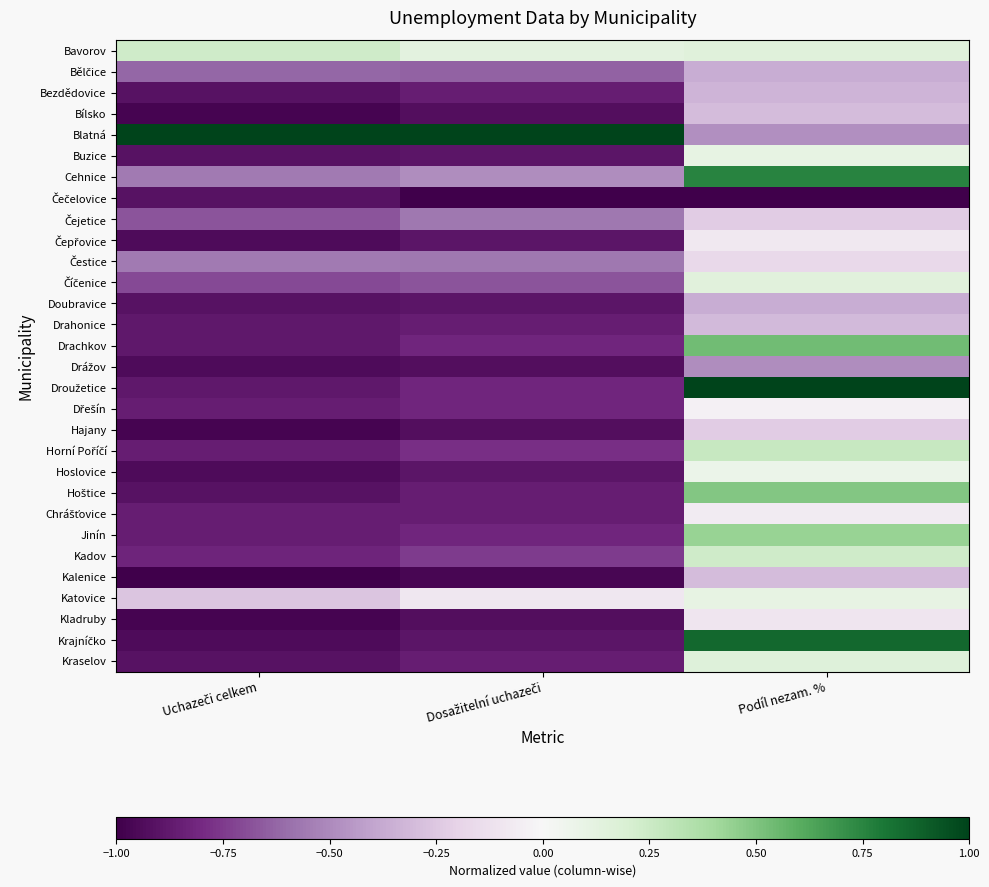

What is the total value across all series at Dosažitelní uchazeči?

-21.1